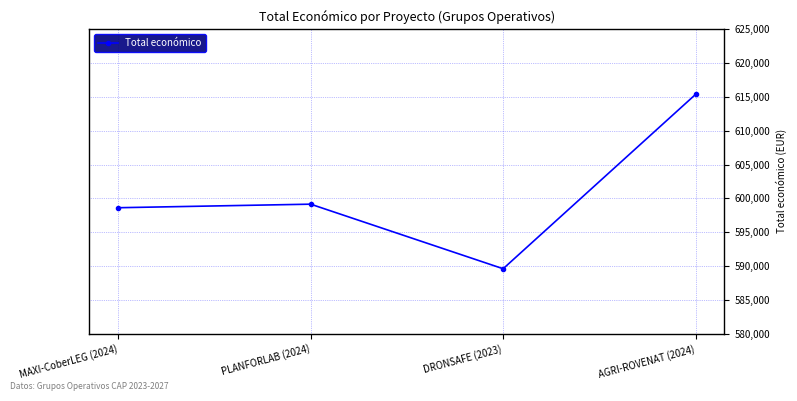

Where is the first local maximum?

PLANFORLAB (2024)